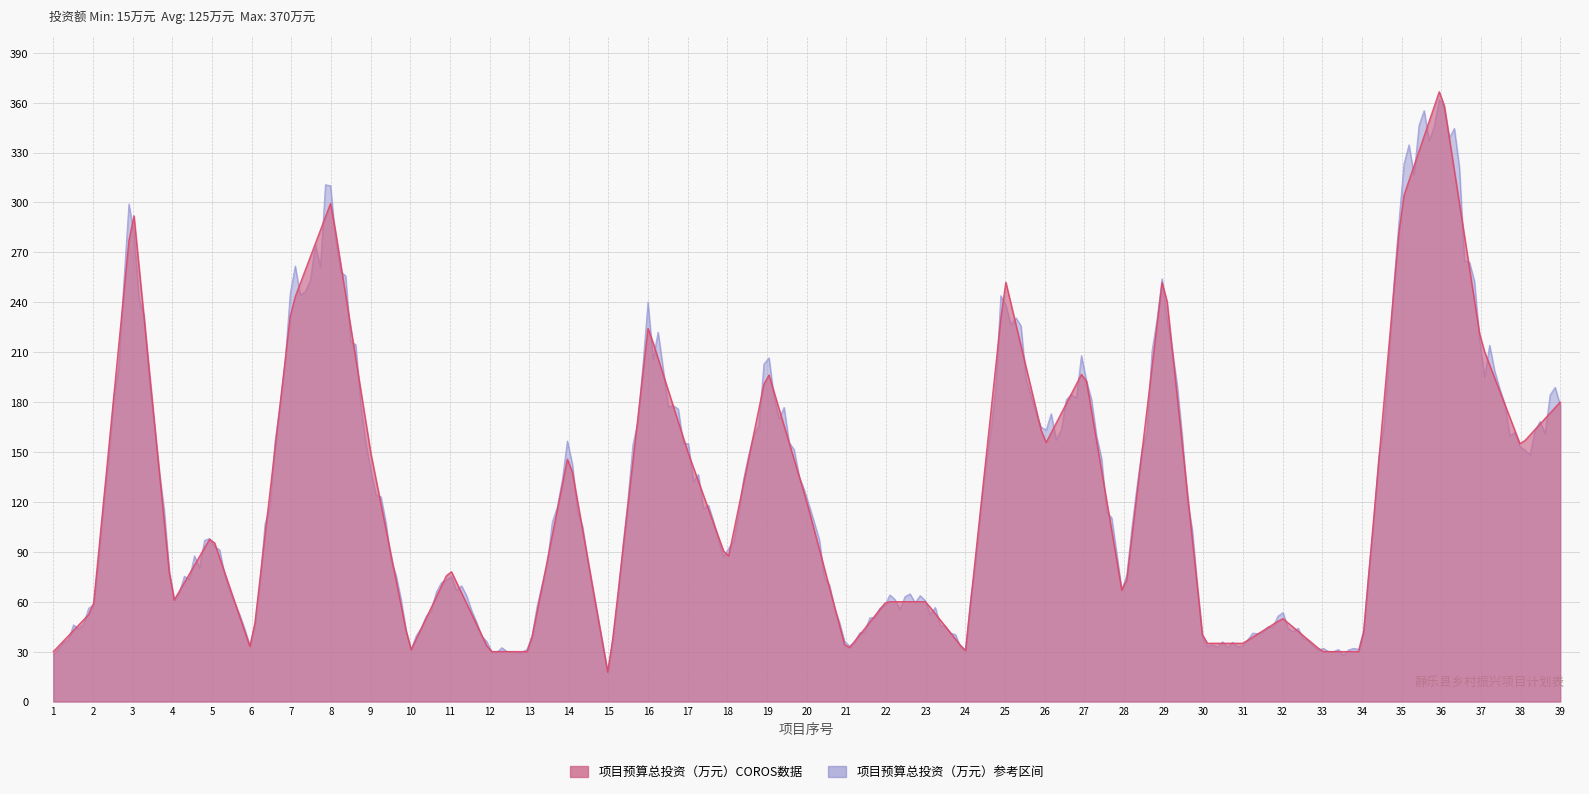

What is the approximate value of 建设期限_start at 33, to the nearest 5?

30